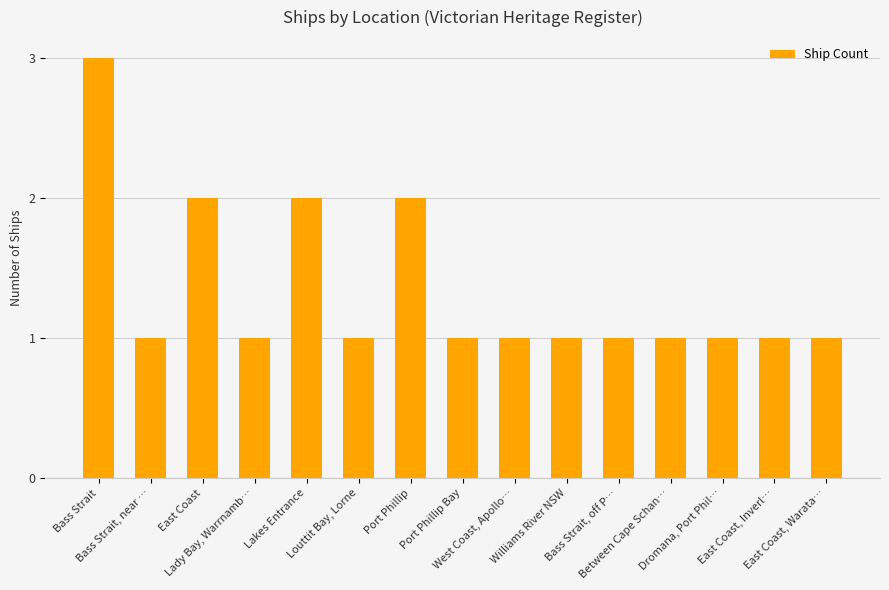

How many bars are there in total?

15